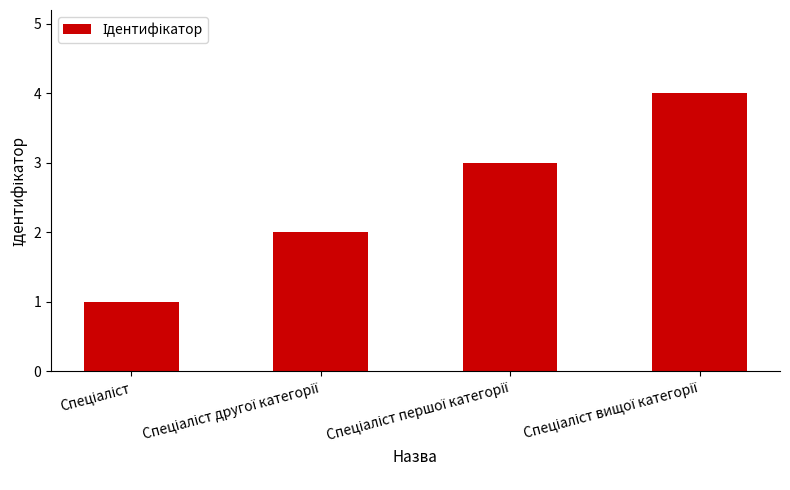

How many bars are there in total?

4